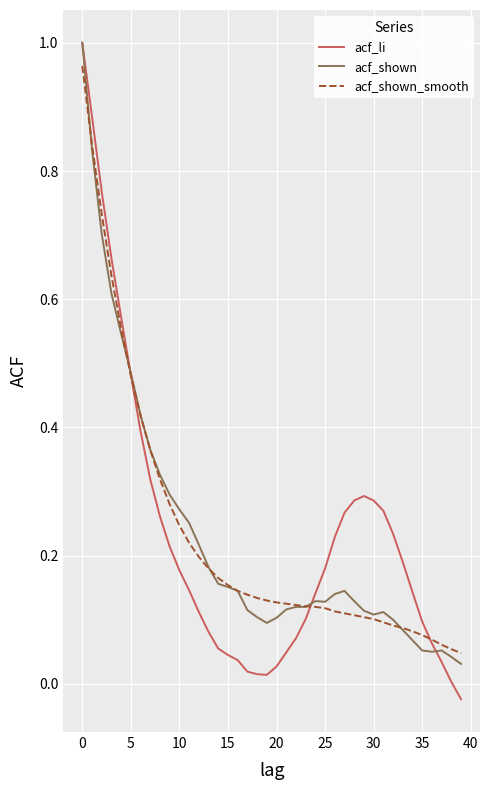

Which series ends up on top after the final intersection of acf_li and acf_shown?

acf_shown